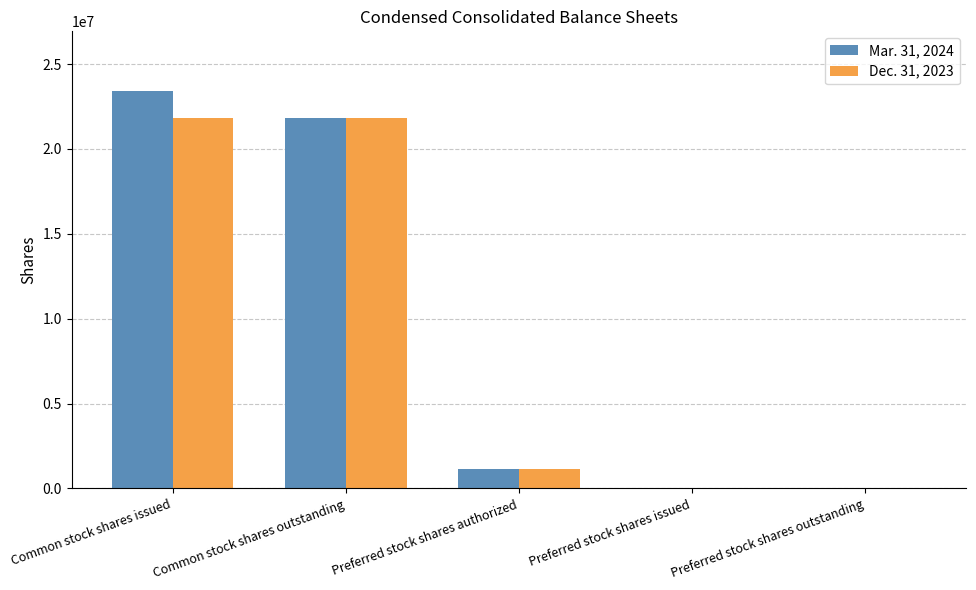

Reading left to right, extract all data points from this chart.

Mar. 31, 2024: Common stock shares issued=23412385	Common stock shares outstanding=21841215	Preferred stock shares authorized=1172000	Preferred stock shares issued=1718	Preferred stock shares outstanding=1718
Dec. 31, 2023: Common stock shares issued=21841215	Common stock shares outstanding=21841215	Preferred stock shares authorized=1172000	Preferred stock shares issued=1718	Preferred stock shares outstanding=1718